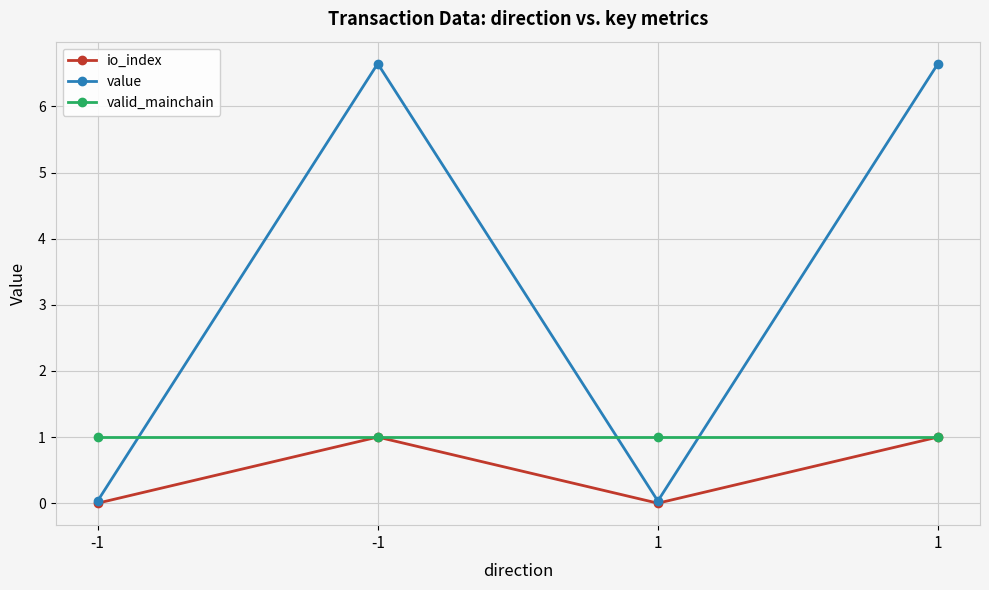

True or false: io_index and value intersect in this chart.

False